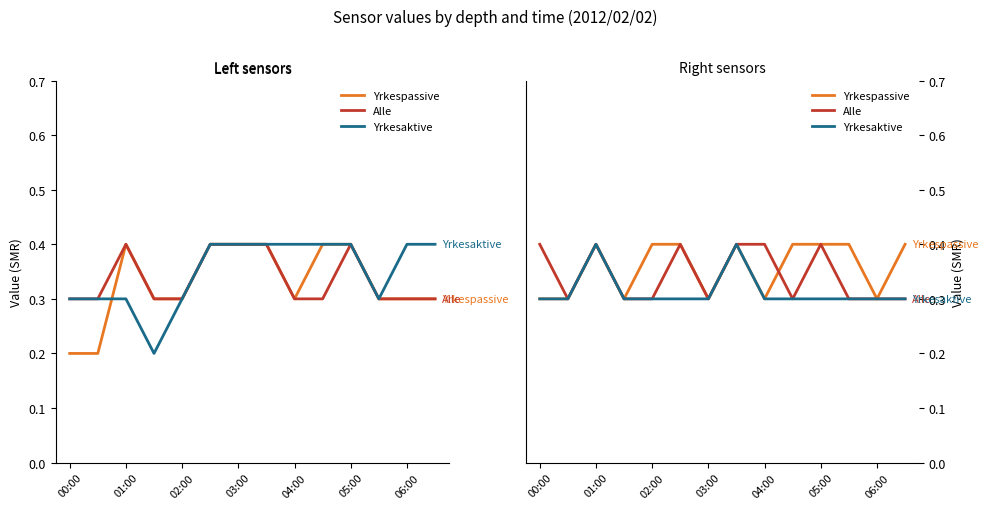

What is the maximum value for Yrkesaktive?

0.4